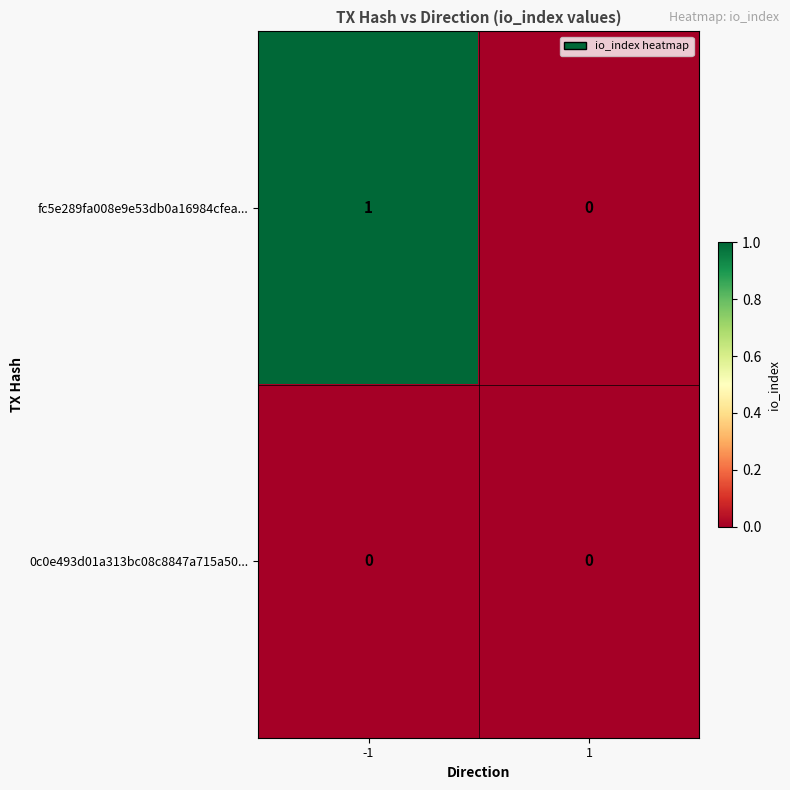

Rank the series by their average value, from highest to lowest.

fc5e289fa008e9e53db0a16984cfea..., 0c0e493d01a313bc08c8847a715a50...